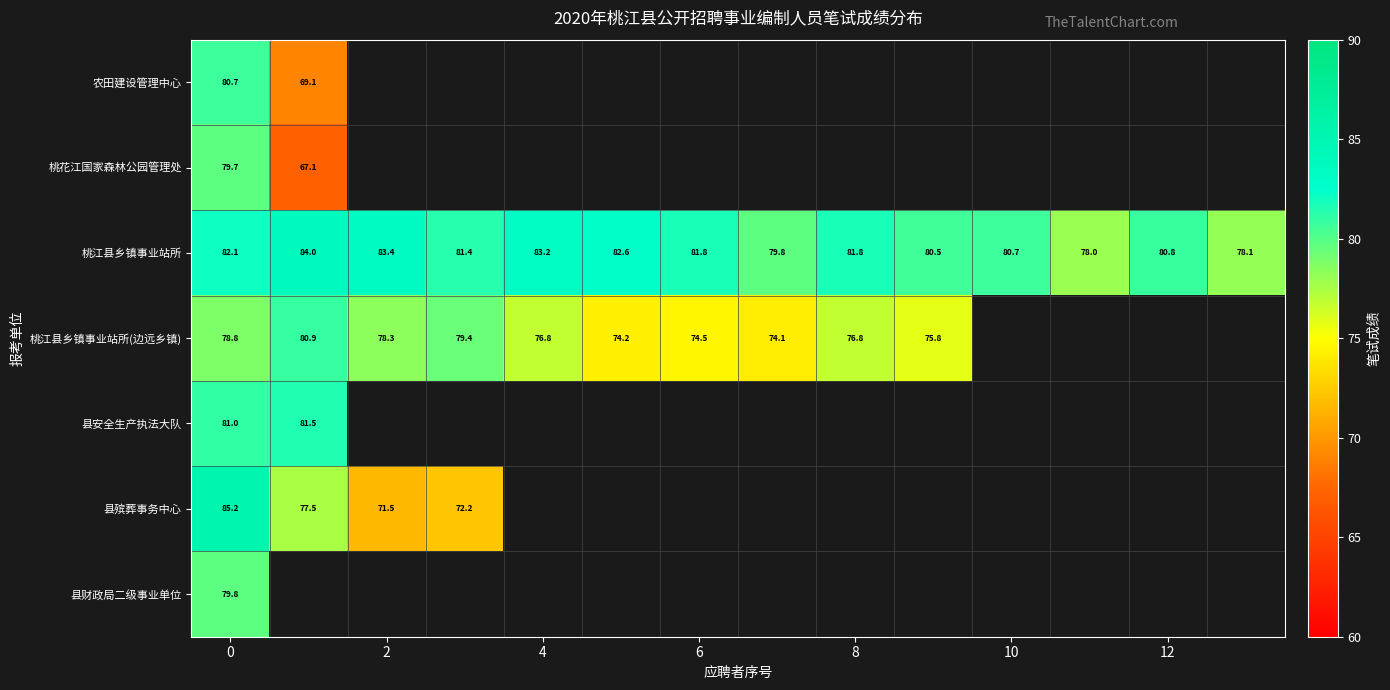

How many positive values does the 农田建设管理中心 series have?

2